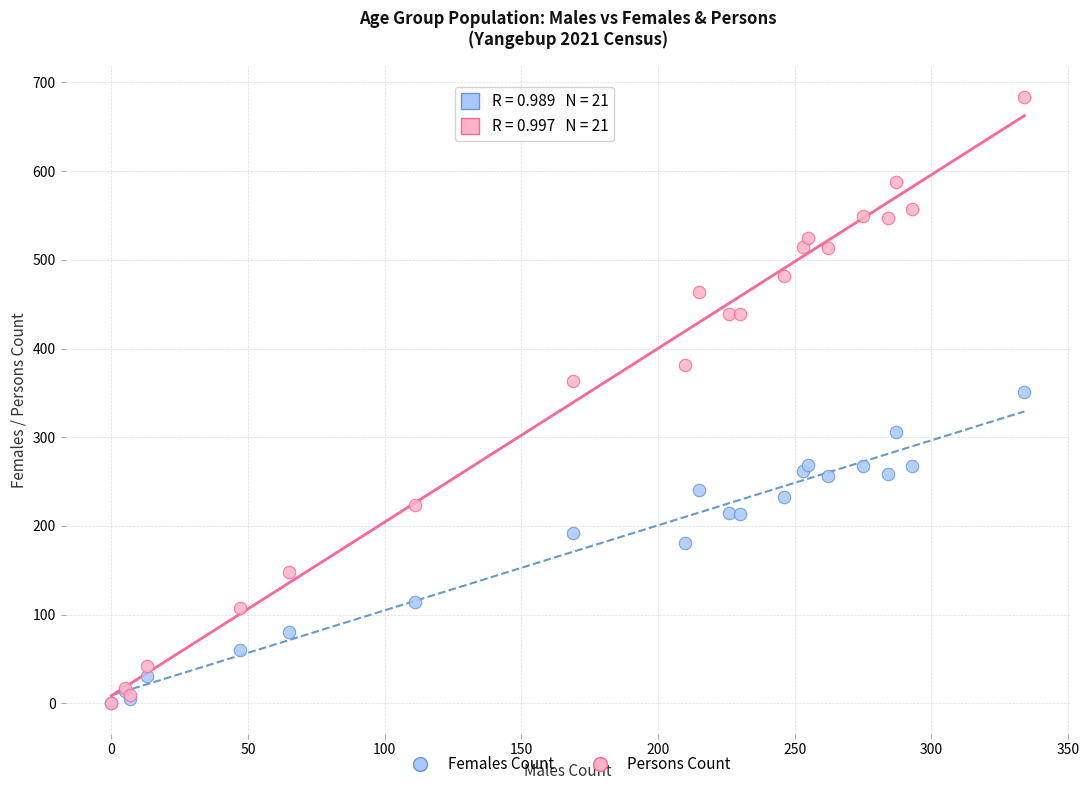

Which series reaches the maximum Y coordinate?

Persons Count